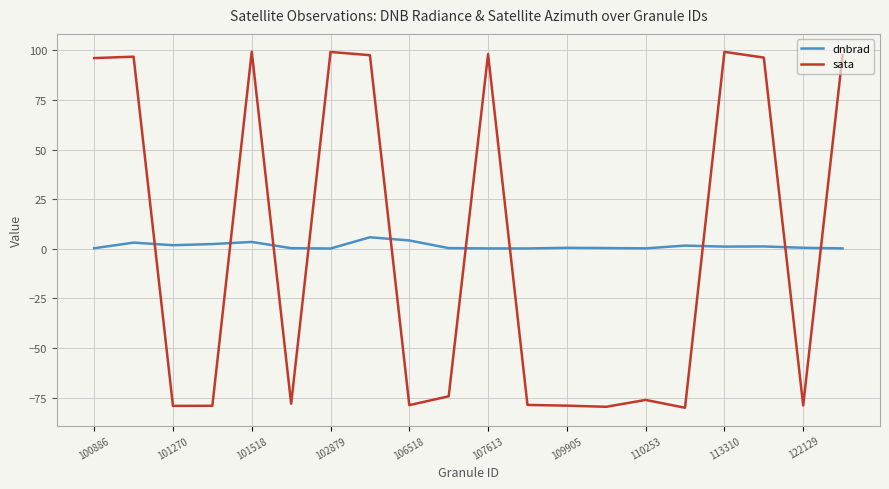

How many intersections are there between sata and dnbrad?

10